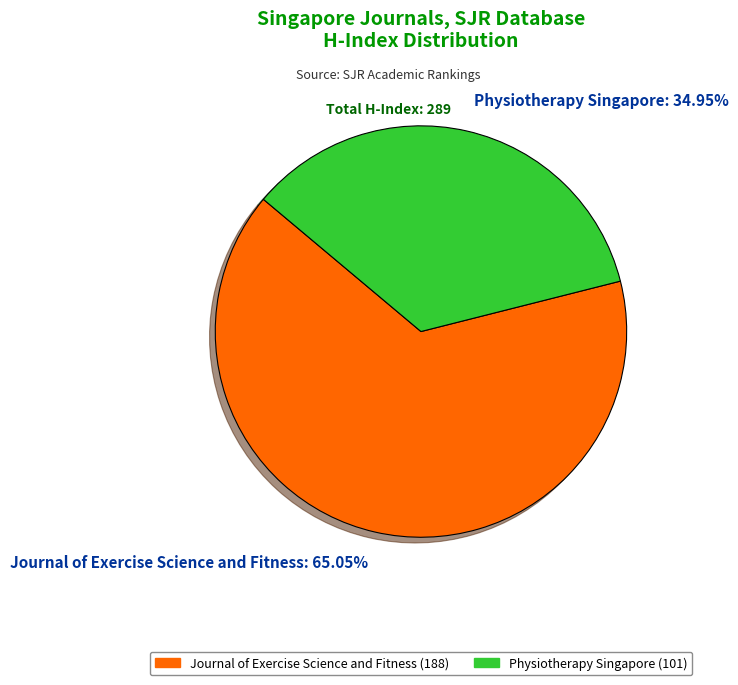

How many slices are in this pie chart?

2